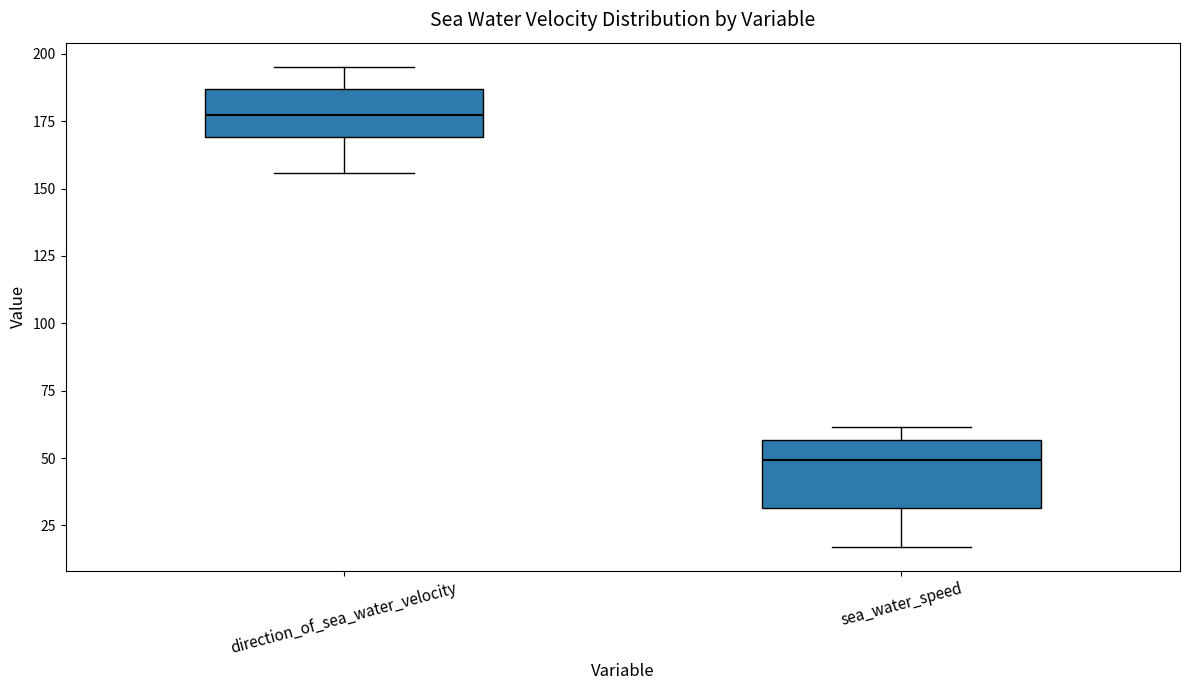

Where does the lower whisker of the box for direction_of_sea_water_velocity end on the y-axis? The values are not printed on the chart, so give them approximately, as read against the axis.

155